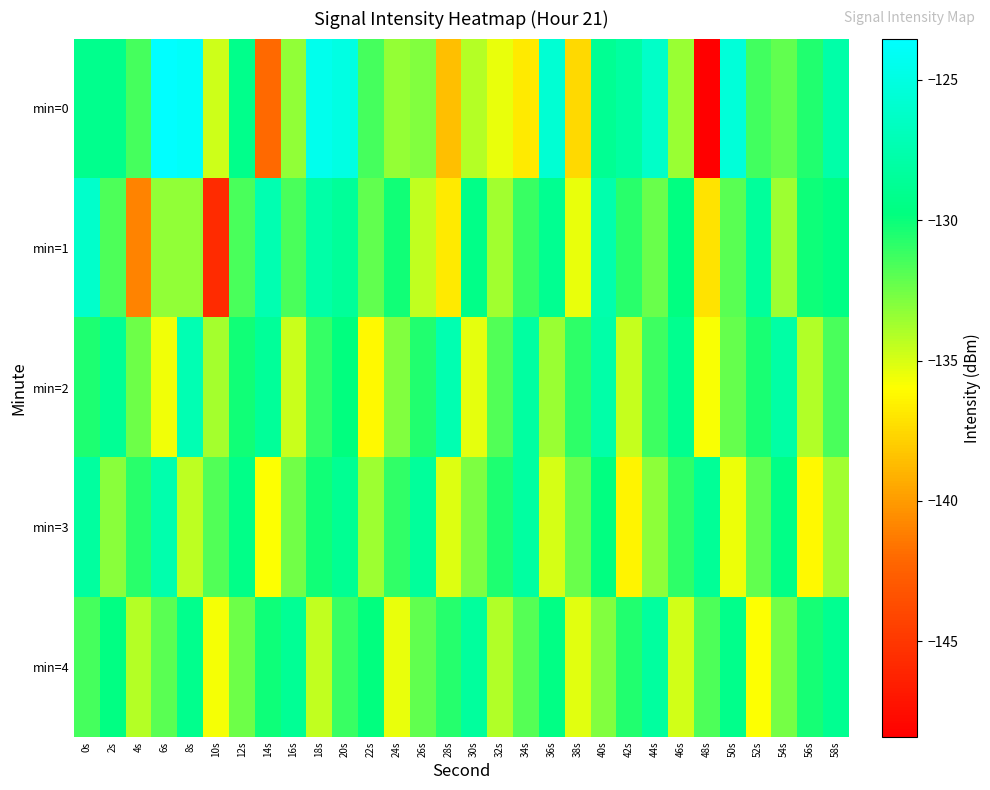

Rank the series at 18s from lowest to highest value.

min=4, min=2, min=3, min=1, min=0